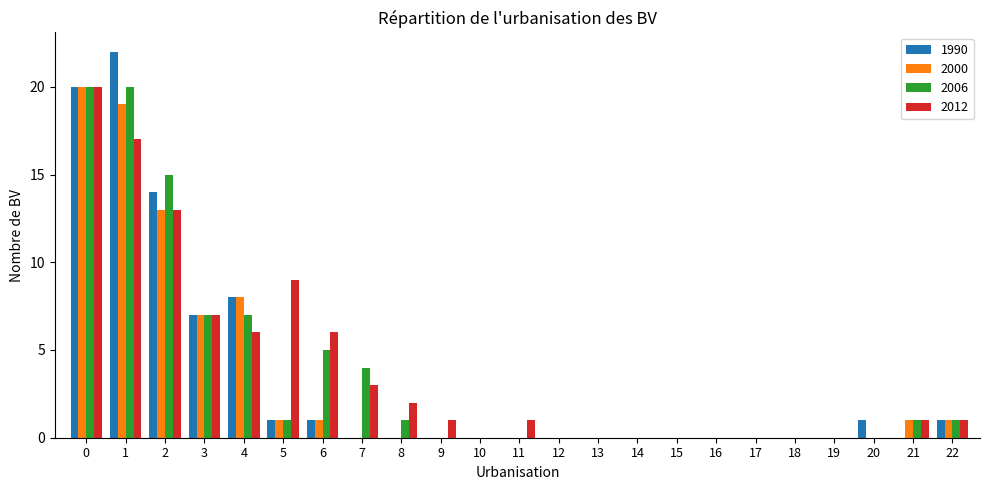

Reading left to right, extract all data points from this chart.

1990: 20	22	14	7	8	1	1	0	0	0	0	0	0	0	0	0	0	0	0	0	1	0	1
2000: 20	19	13	7	8	1	1	0	0	0	0	0	0	0	0	0	0	0	0	0	0	1	1
2006: 20	20	15	7	7	1	5	4	1	0	0	0	0	0	0	0	0	0	0	0	0	1	1
2012: 20	17	13	7	6	9	6	3	2	1	0	1	0	0	0	0	0	0	0	0	0	1	1